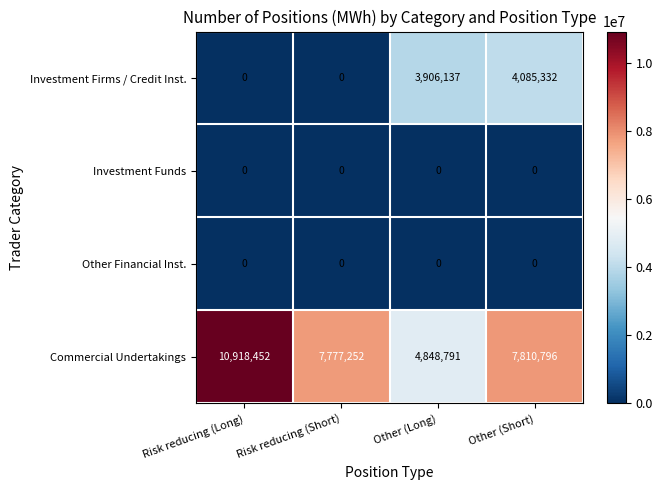

What is the spread (max minus min) of values at Other (Short)?

7810796